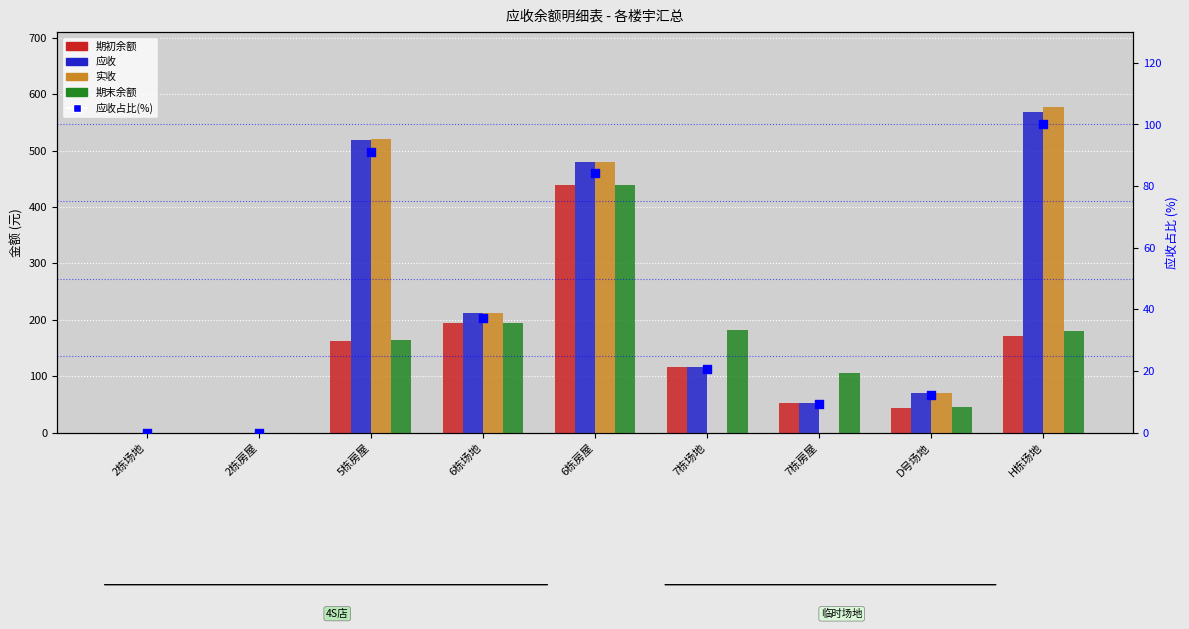

What are all the series names shown in the legend?

期初余额, 应收, 实收, 期末余额, 应收占比(%)